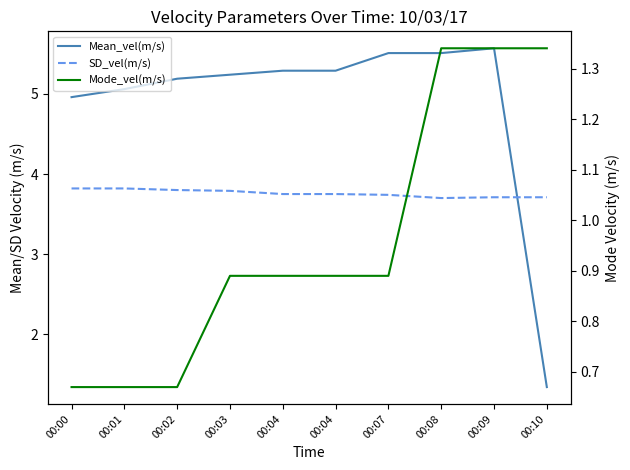

How many times do Mean_vel(m/s) and SD_vel(m/s) cross each other?

1